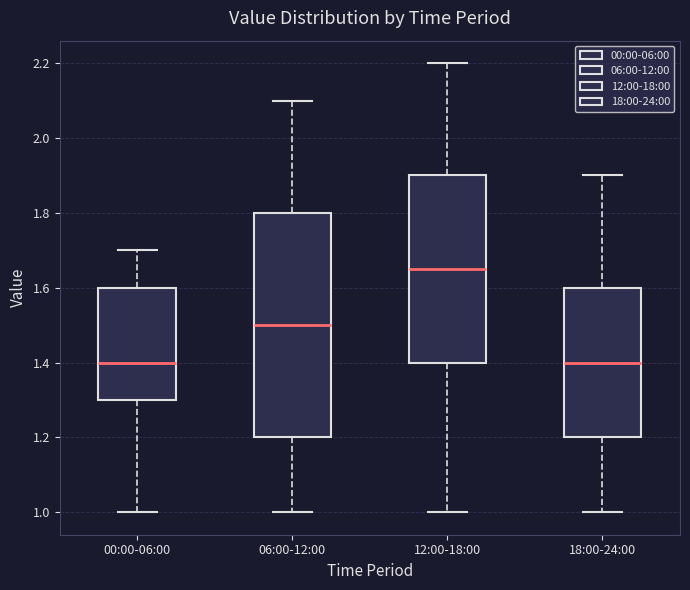

Reading left to right, read every box against the y-axis: the position of its median line, the range the box covers, and the ends of its whiskers. The values are not printed on the chart, so give them approximately, as read against the axis.

00:00-06:00: median 1.40, box 1.30 to 1.60, whiskers 1.00 to 1.70
06:00-12:00: median 1.50, box 1.20 to 1.80, whiskers 1.00 to 2.10
12:00-18:00: median 1.66, box 1.40 to 1.90, whiskers 1.00 to 2.20
18:00-24:00: median 1.40, box 1.20 to 1.60, whiskers 1.00 to 1.90